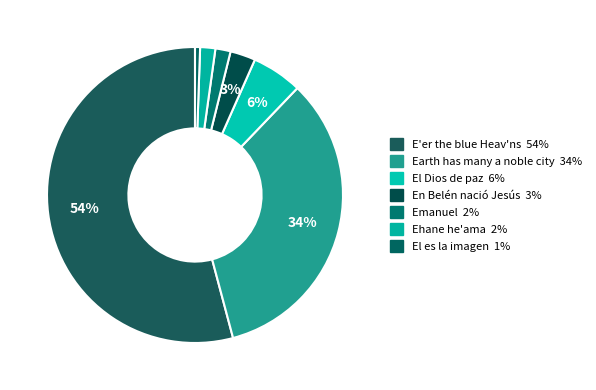

What percentage is the E'er the blue Heav'ns slice, to the nearest percent?

54%